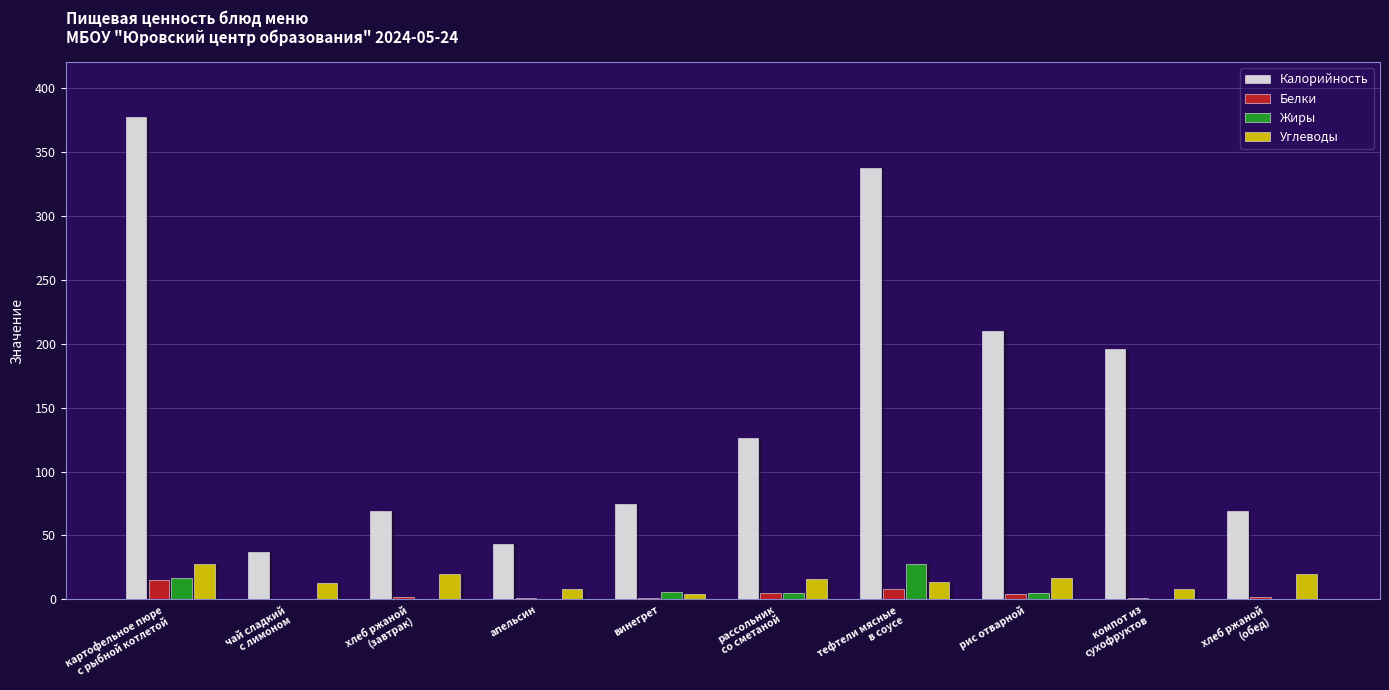

Rank the series by their maximum value, from highest to lowest.

Калорийность, Жиры, Углеводы, Белки